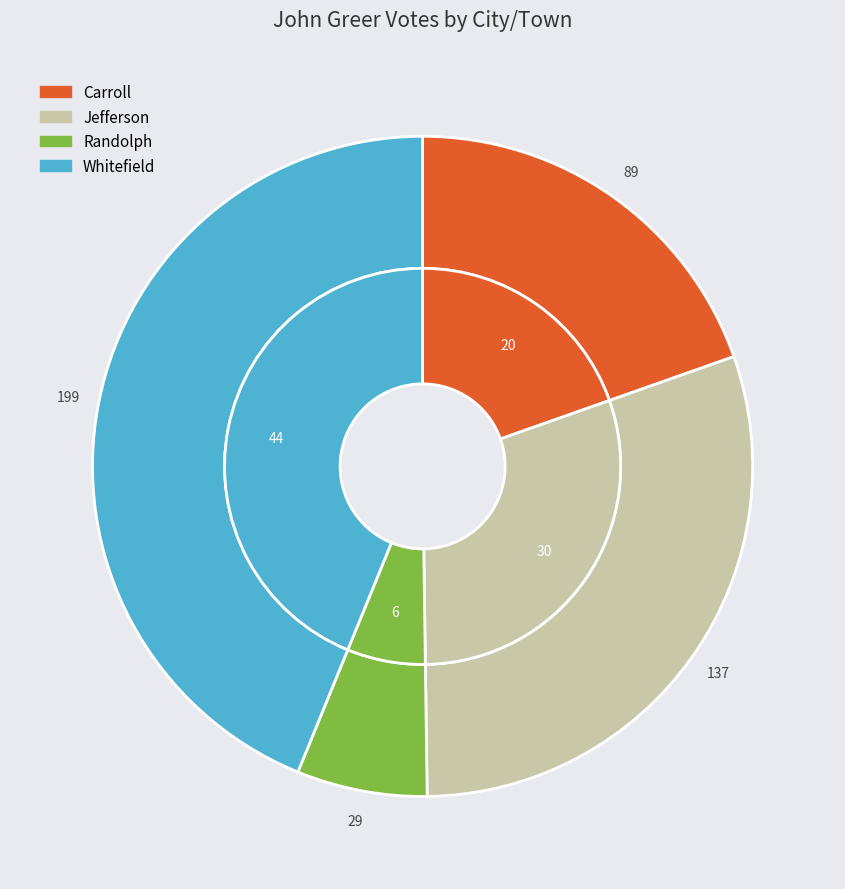

To the nearest percent, what is the difference between the largest and smallest slice percentages?

37%